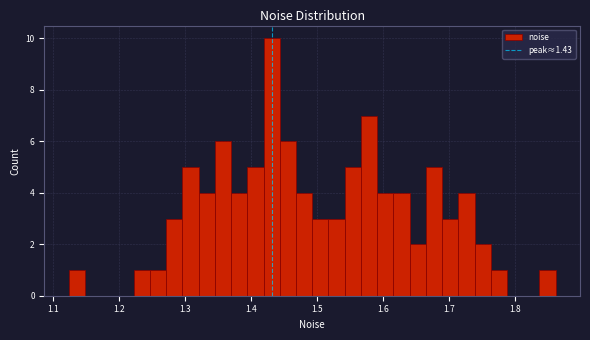

Around what value on the x-axis is the tallest bar? Give the approximate position of its centre, as read against the axis.

1.43